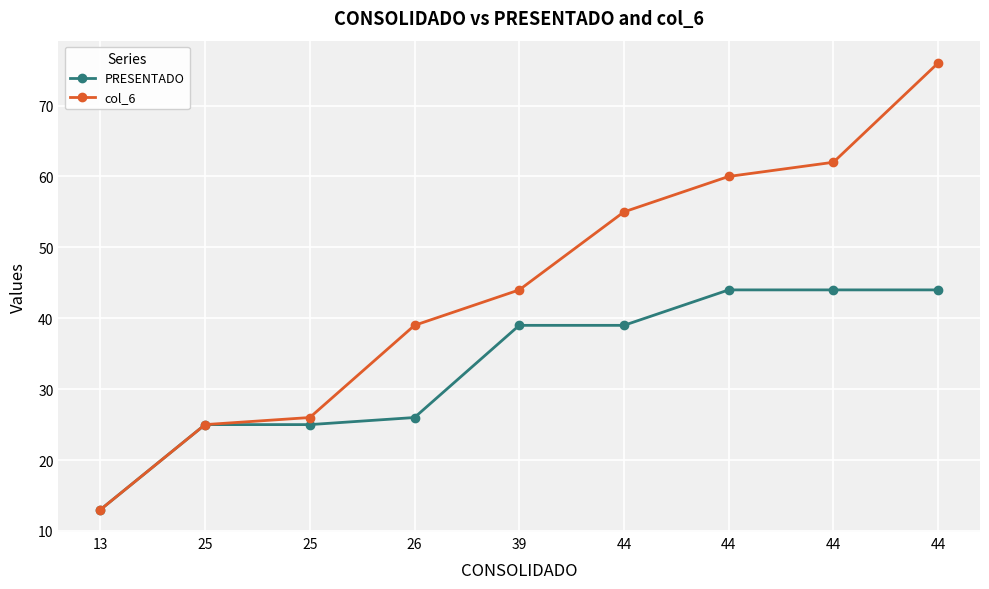

True or false: col_6 has more than 2 points higher than both neighbors.

False